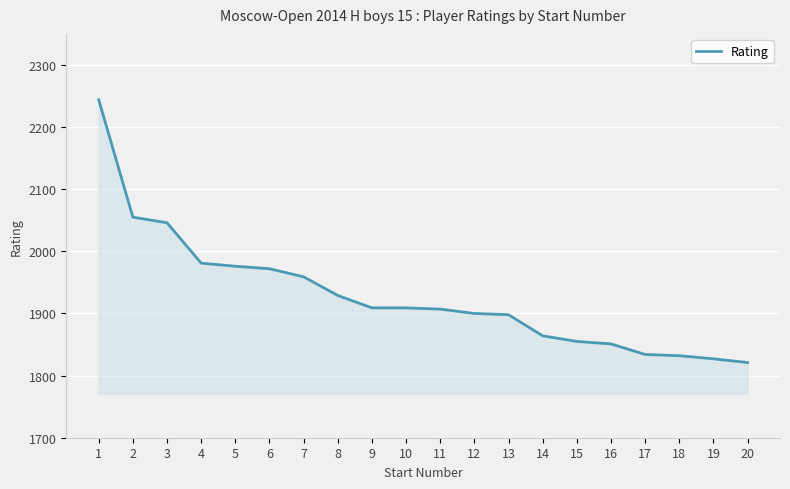

True or false: the data shows 2377 at 20.

False